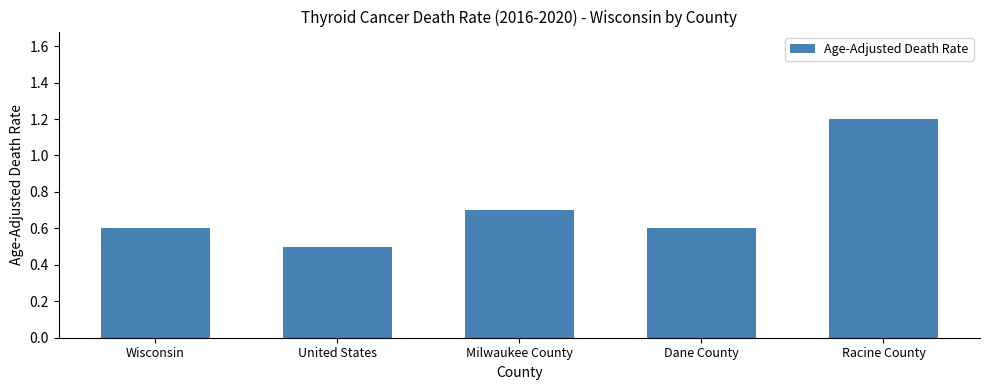

How many values are between 0 and 1?

4